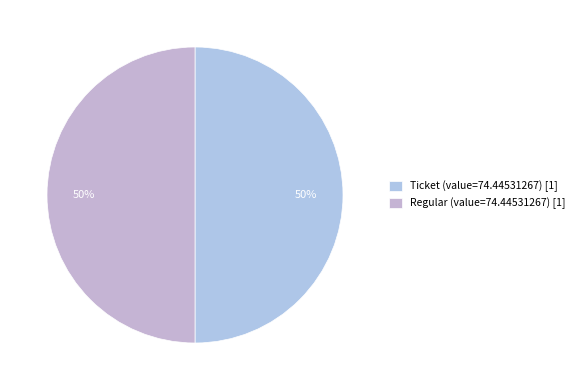

How many segments does this pie chart have?

2